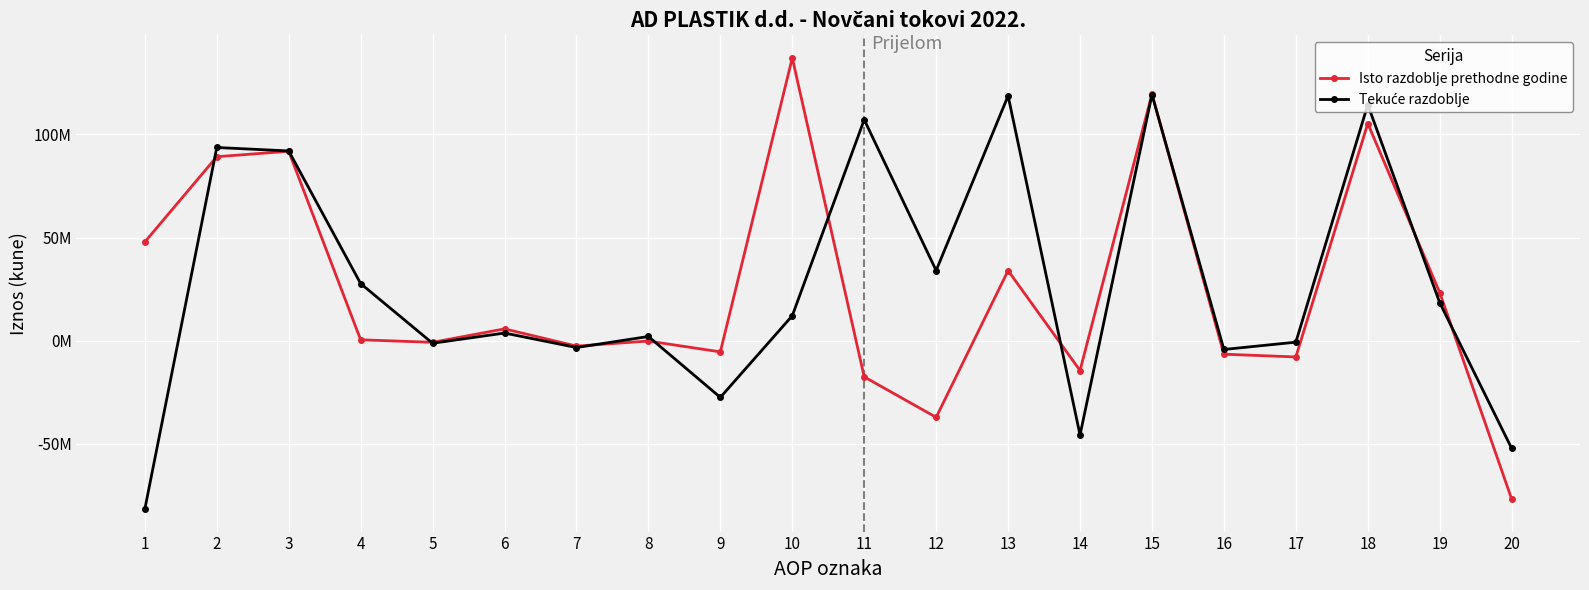

Is this an area chart (filled region under the line)?

No